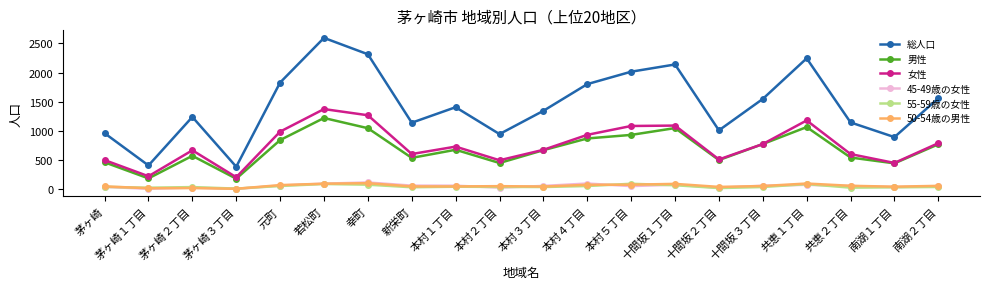

True or false: 総人口 and 男性 cross at least once.

False